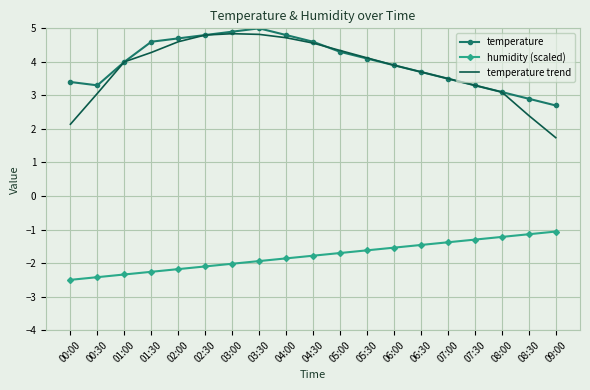

What is the total value across all series at 00:30?

3.9